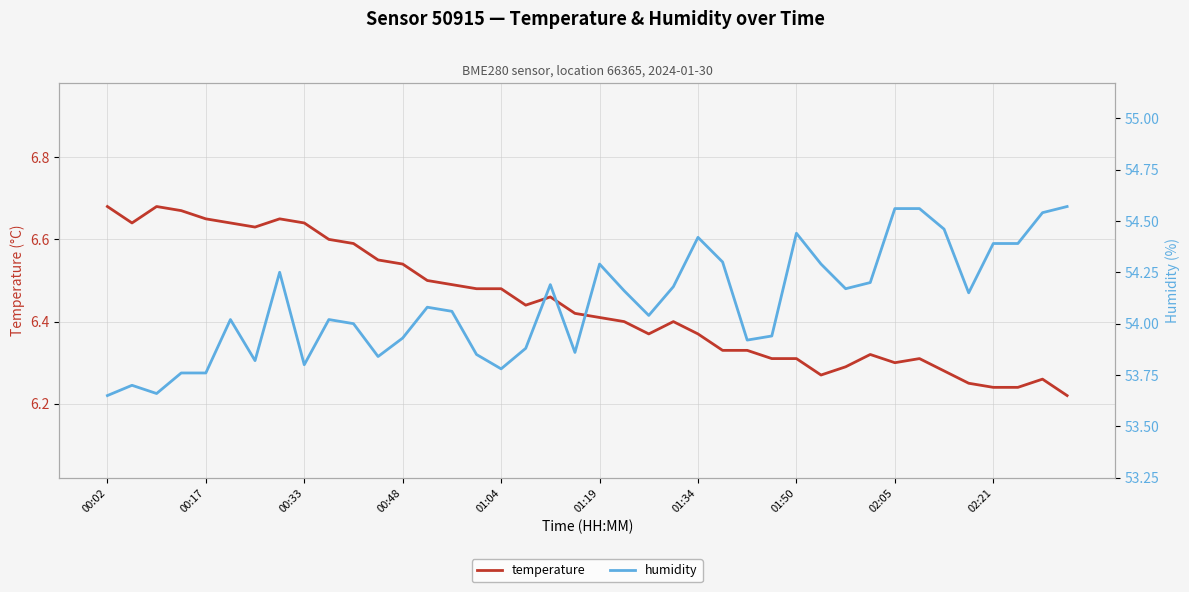

What is the smallest value displayed?

6.2